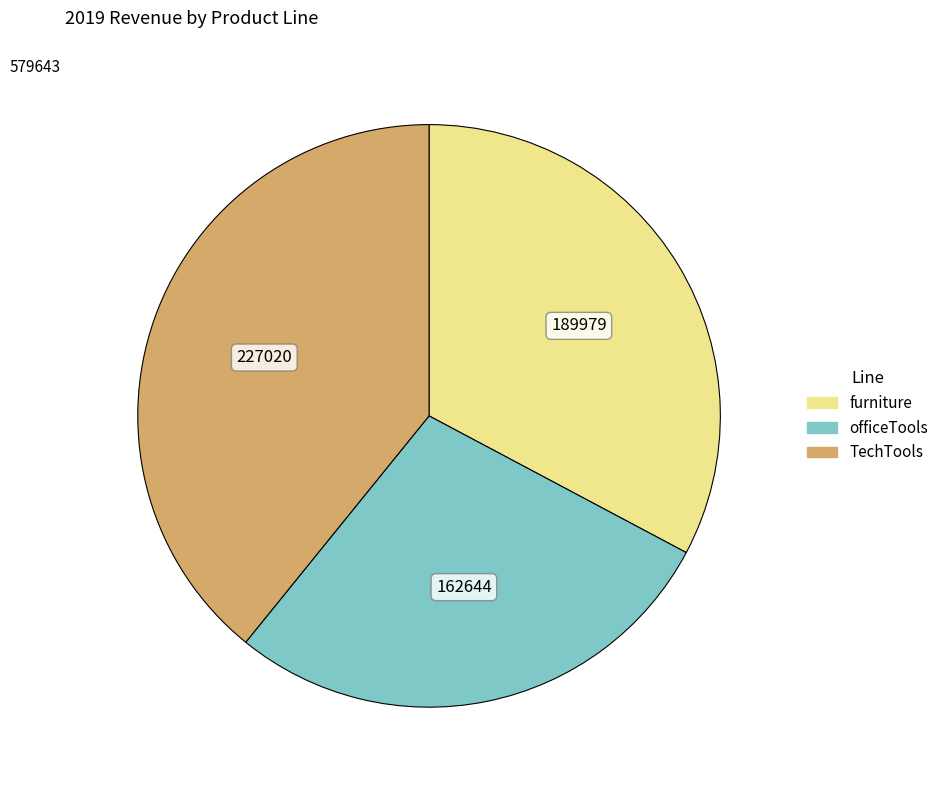

Rank the categories by value from highest to lowest.

TechTools, furniture, officeTools